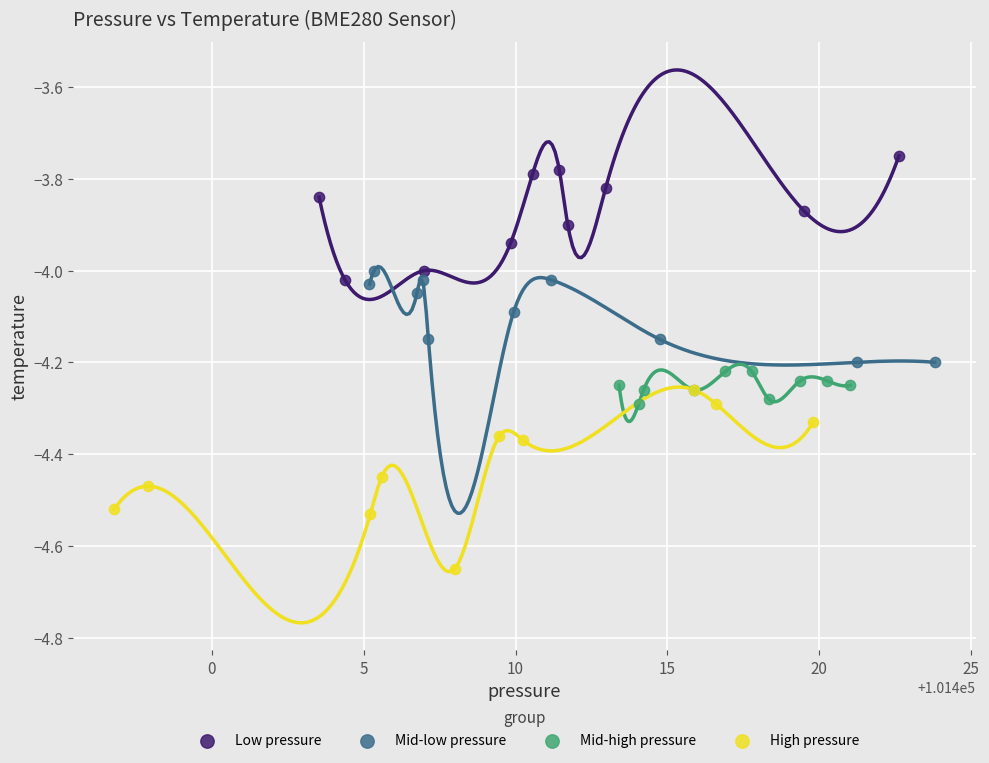

Which series has the widest spread of Y values?

High pressure